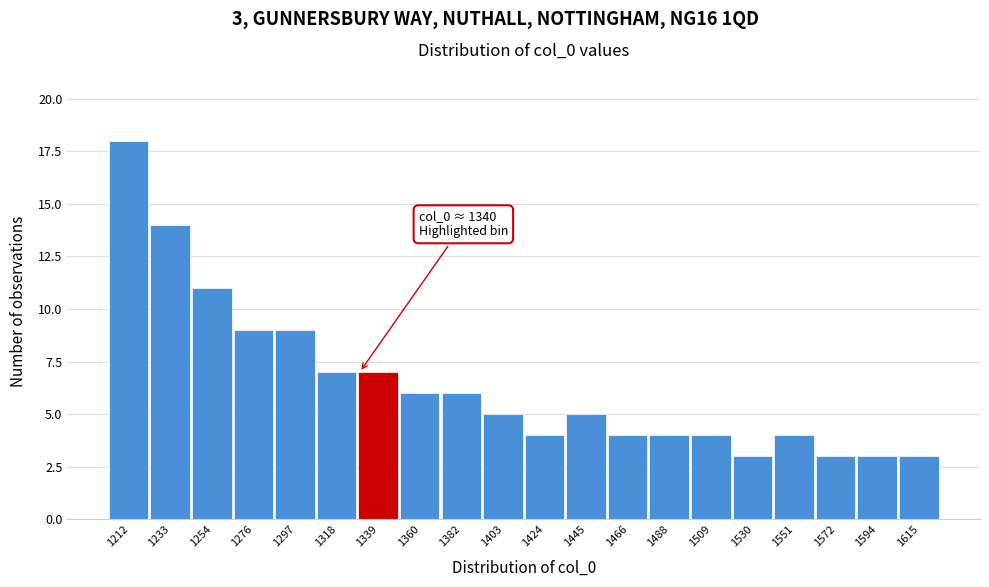

Reading left to right, what are all the values shown in this chart?

18	14	11	9	9	7	7	6	6	5	4	5	4	4	4	3	4	3	3	3